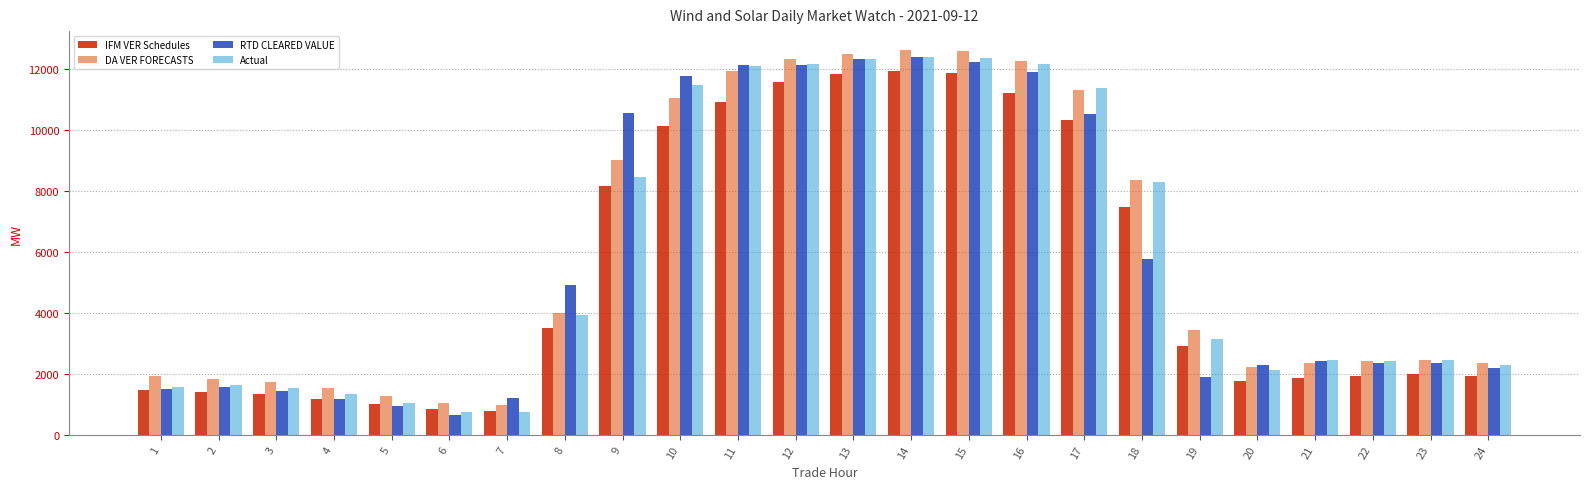

Count the number of data series in this chart.

4